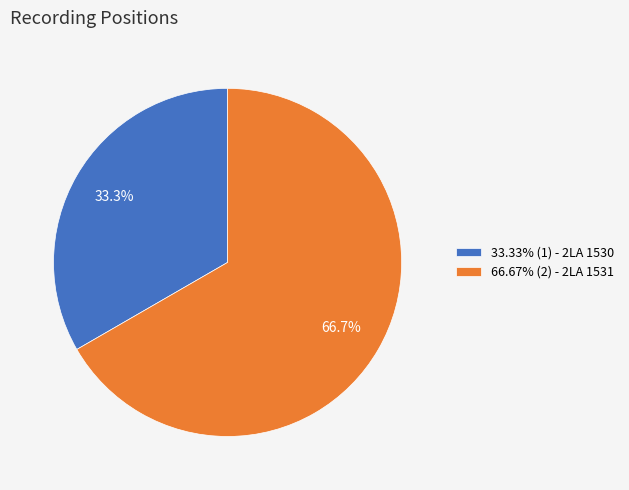

Does 66.67% (2) - 2LA 1531 represent more than half of the total?

Yes